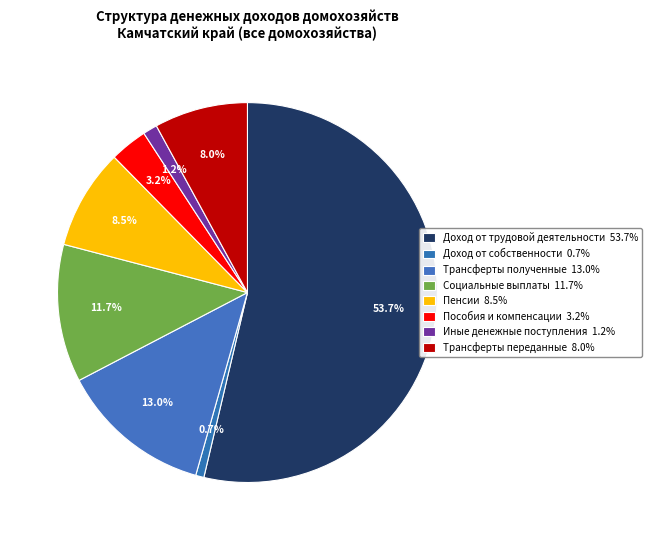

To the nearest percent, what percentage of the pie is Трансферты полученные?

13%